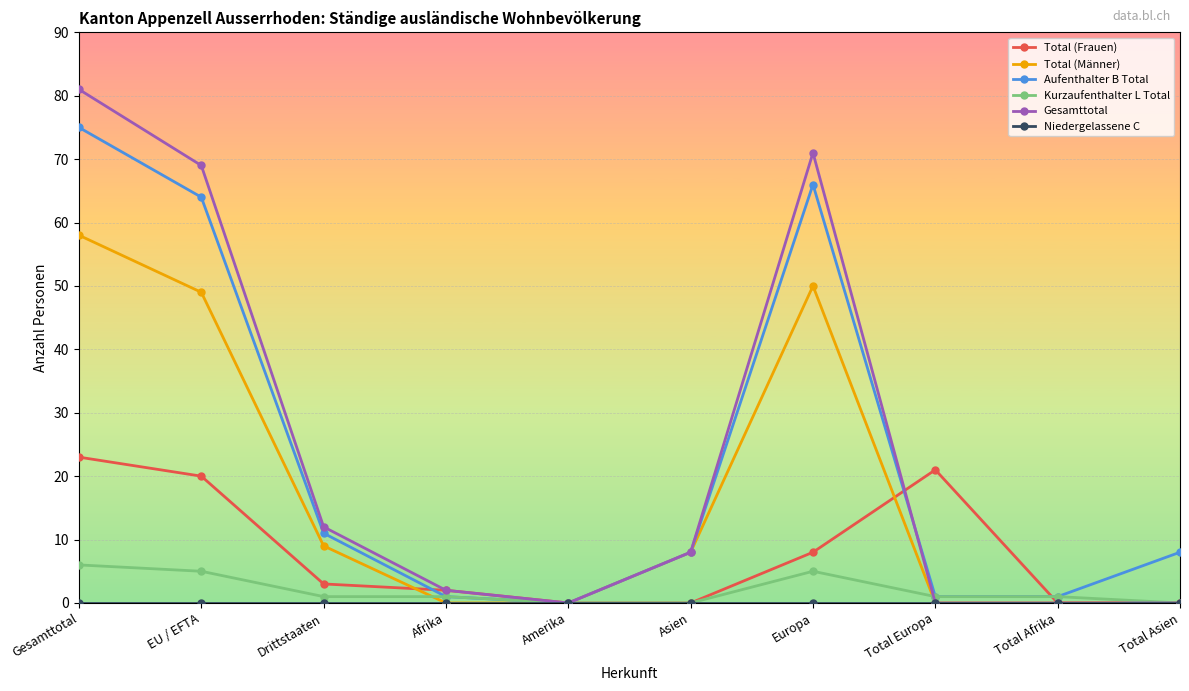

Which category has the highest value across all series?

Gesamttotal